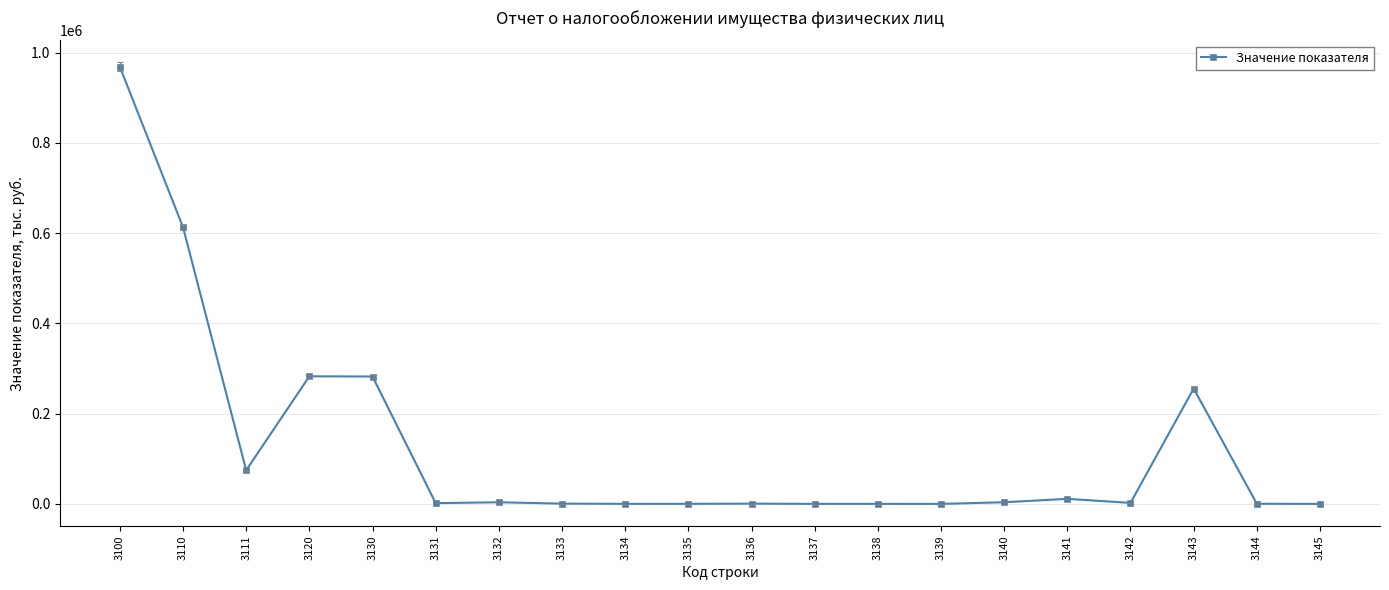

What is the average value?

125065